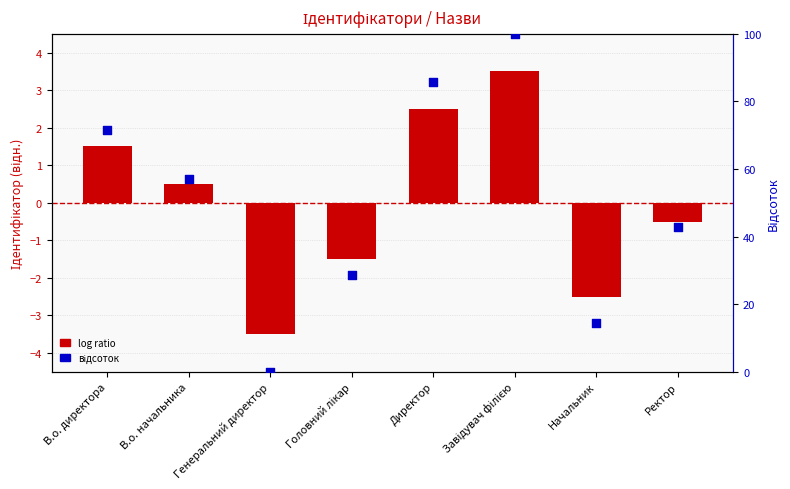

At how many categories does at least one series exceed 63?

3